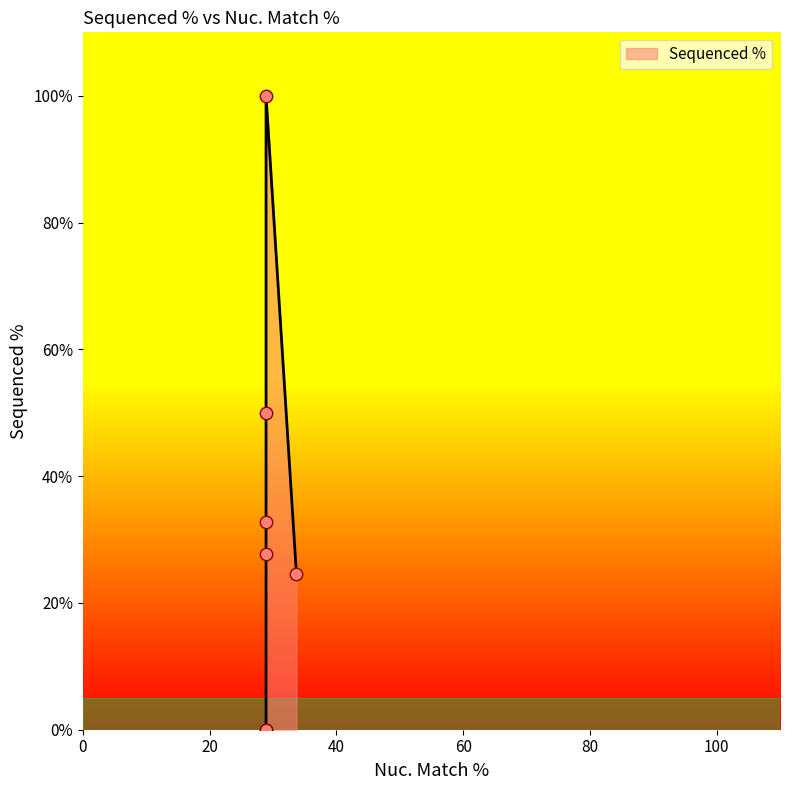

What is the change in value from 33.7 to 28.9?

-24.5